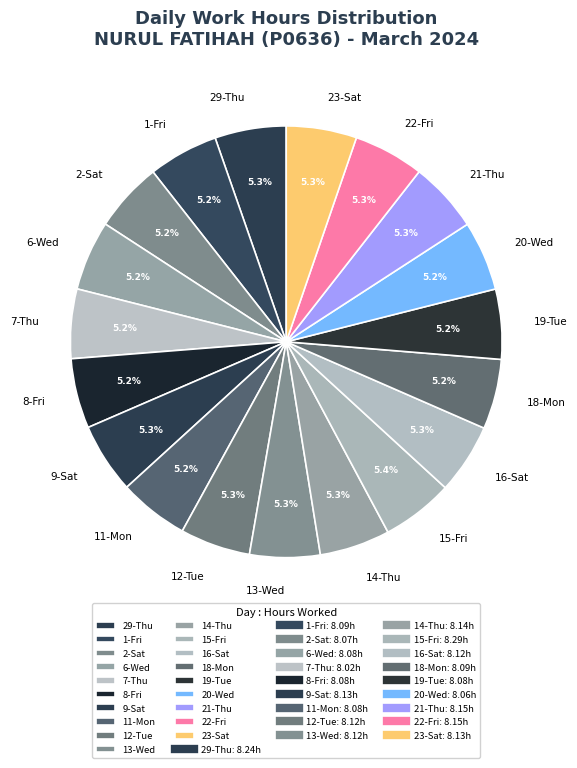

To the nearest percent, what is the difference between the largest and smallest slice percentages?

0%